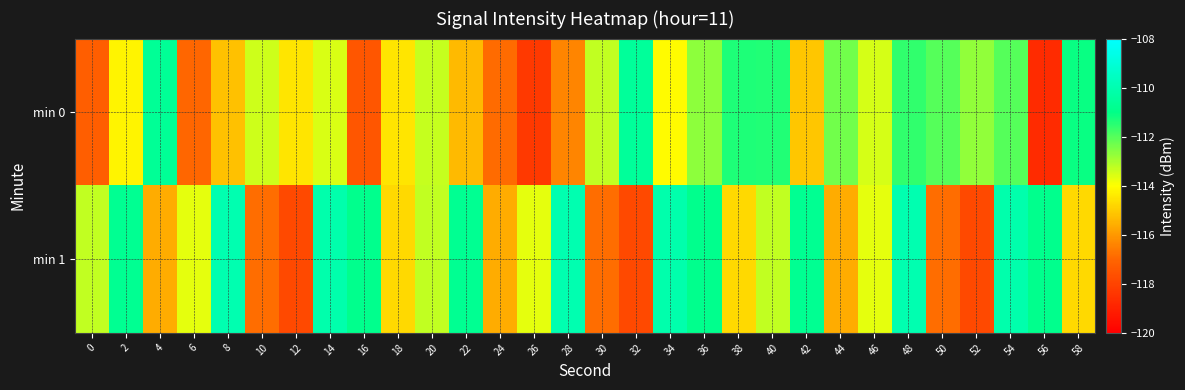

What is the minimum value shown in the chart?

-118.7